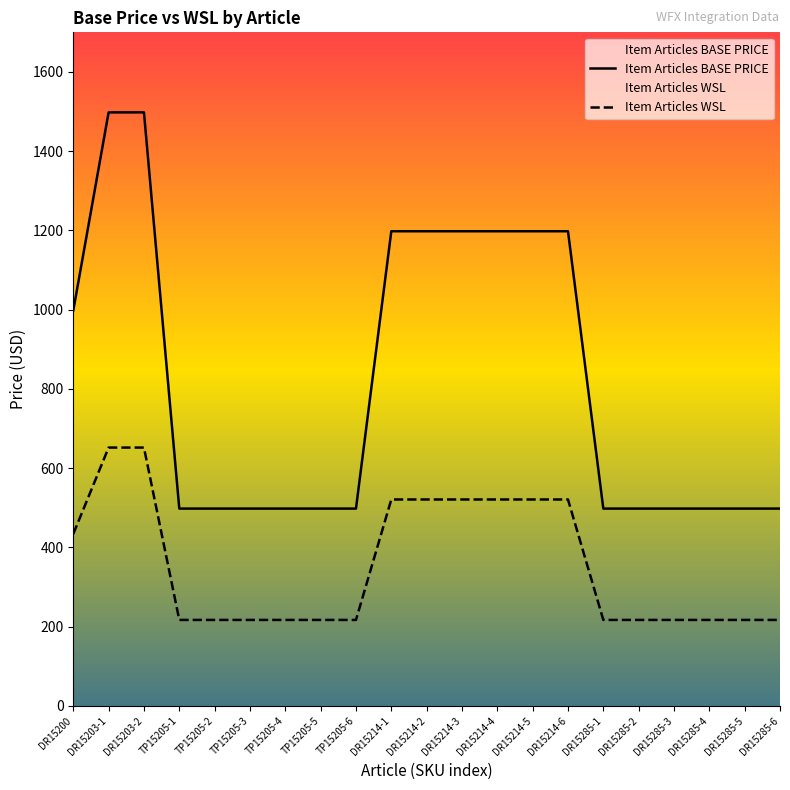

Between DR15285-4 and DR15285-6, which is larger?

DR15285-4